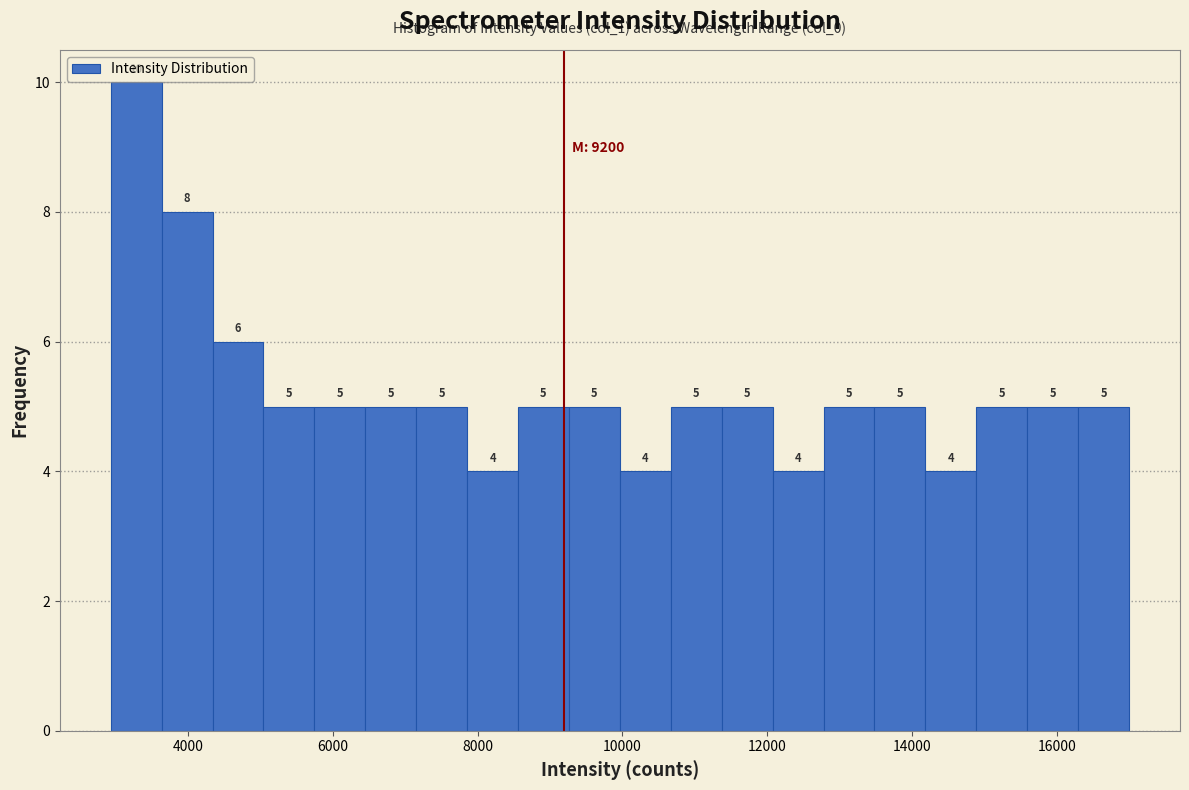

Read against the x-axis, roughly where is the centre of the tallest bar?

3200